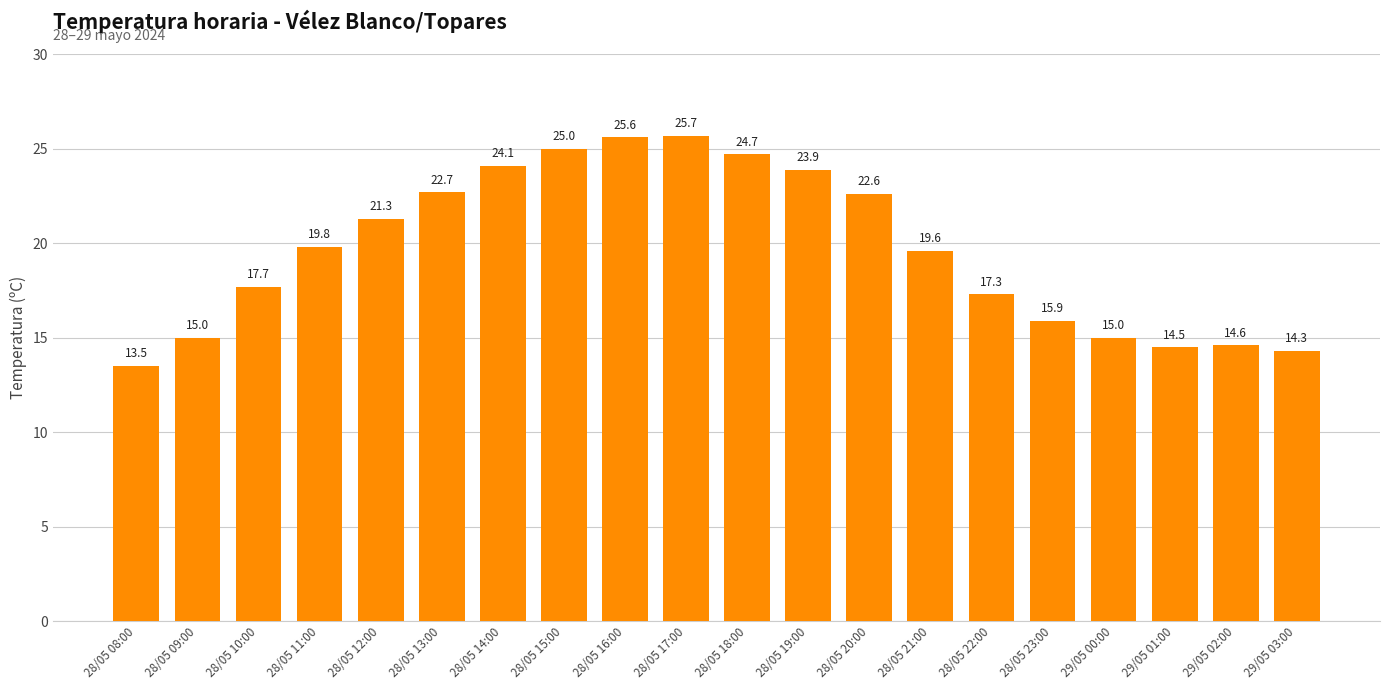

What is the approximate value at 28/05 18:00?

24.7